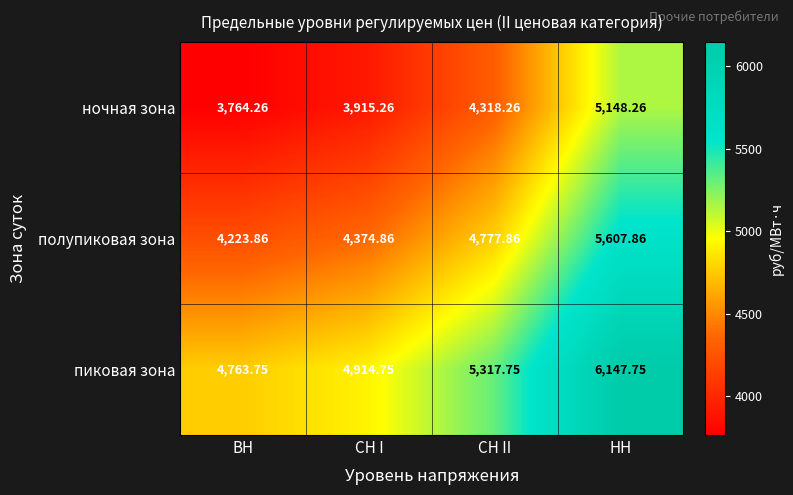

What is the smallest value displayed?

3764.3